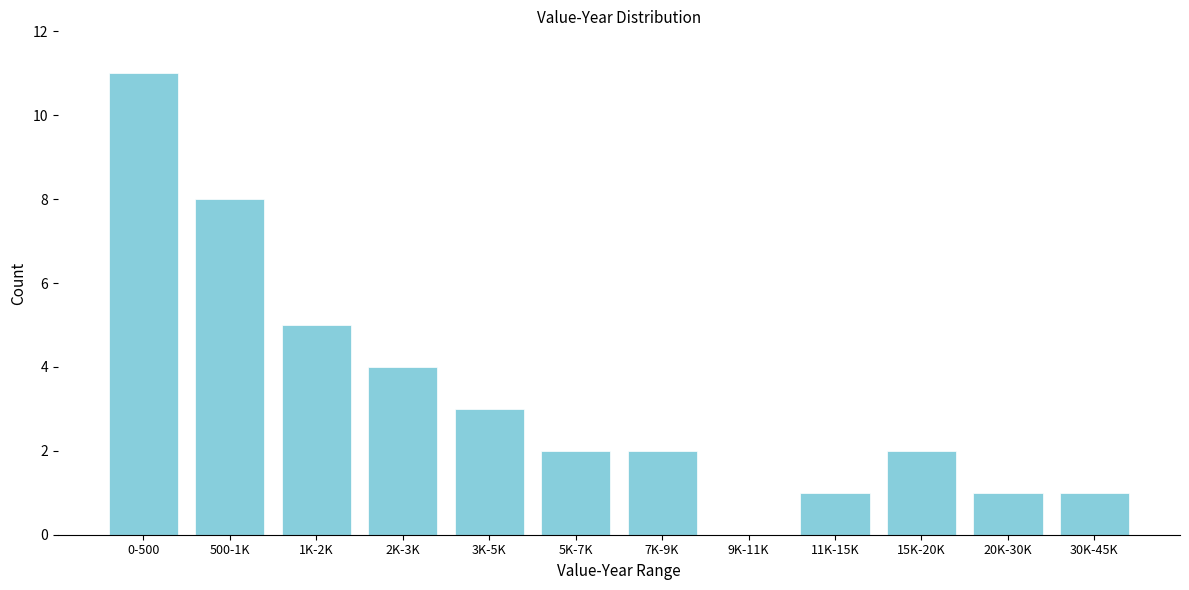

Reading left to right, list all the values displayed in this chart.

0-500=11	500-1K=8	1K-2K=5	2K-3K=4	3K-5K=3	5K-7K=2	7K-9K=2	9K-11K=0	11K-15K=1	15K-20K=2	20K-30K=1	30K-45K=1